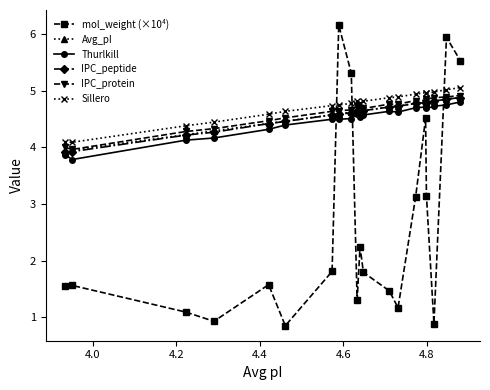

What is the value of the IPC_protein point at the 9th from the left?

4.7